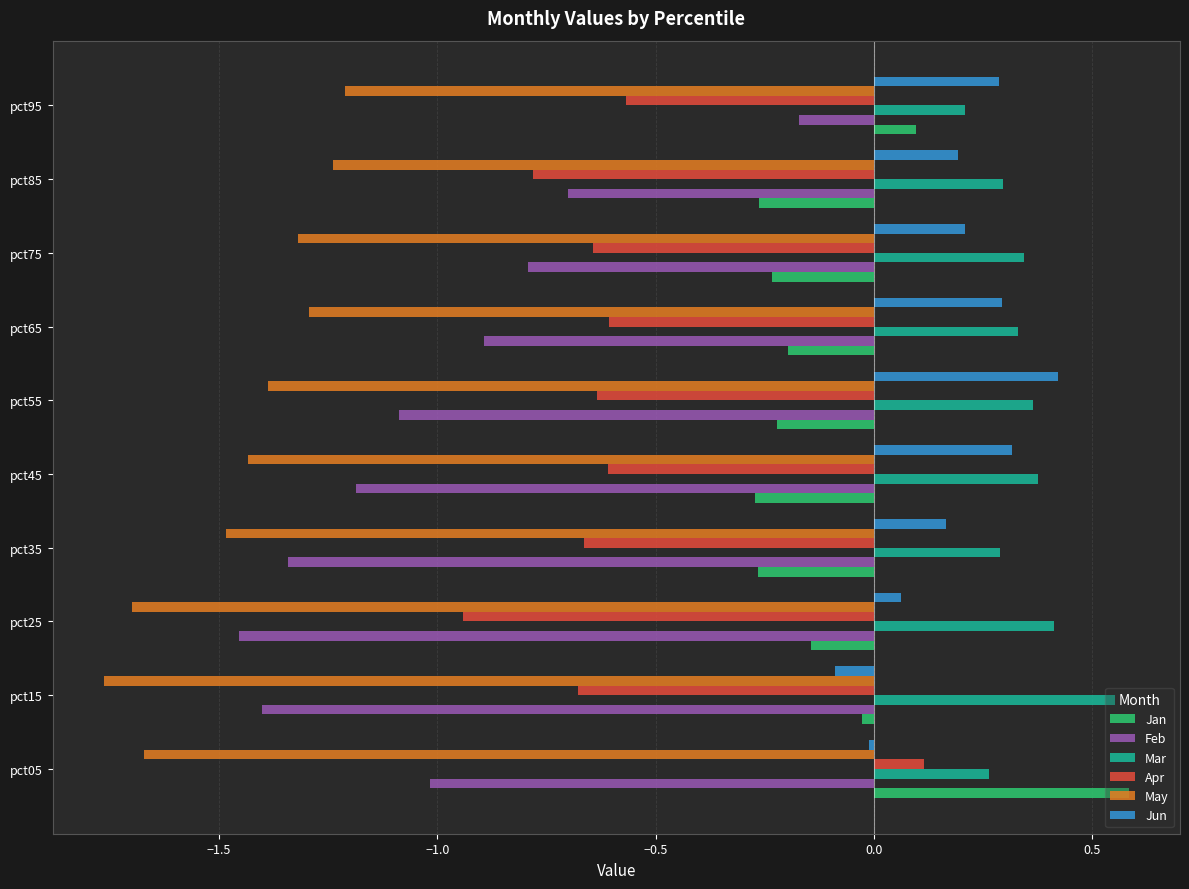

At how many categories does at least one series exceed -1?

10